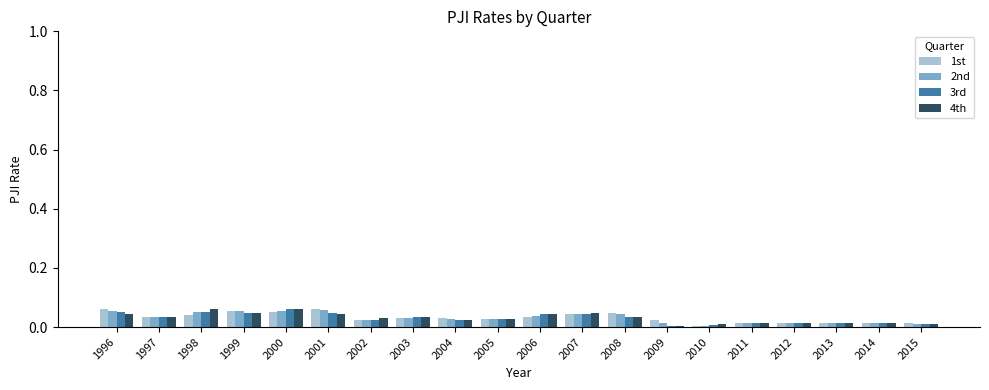

What is the sum of all 1st values?

0.6